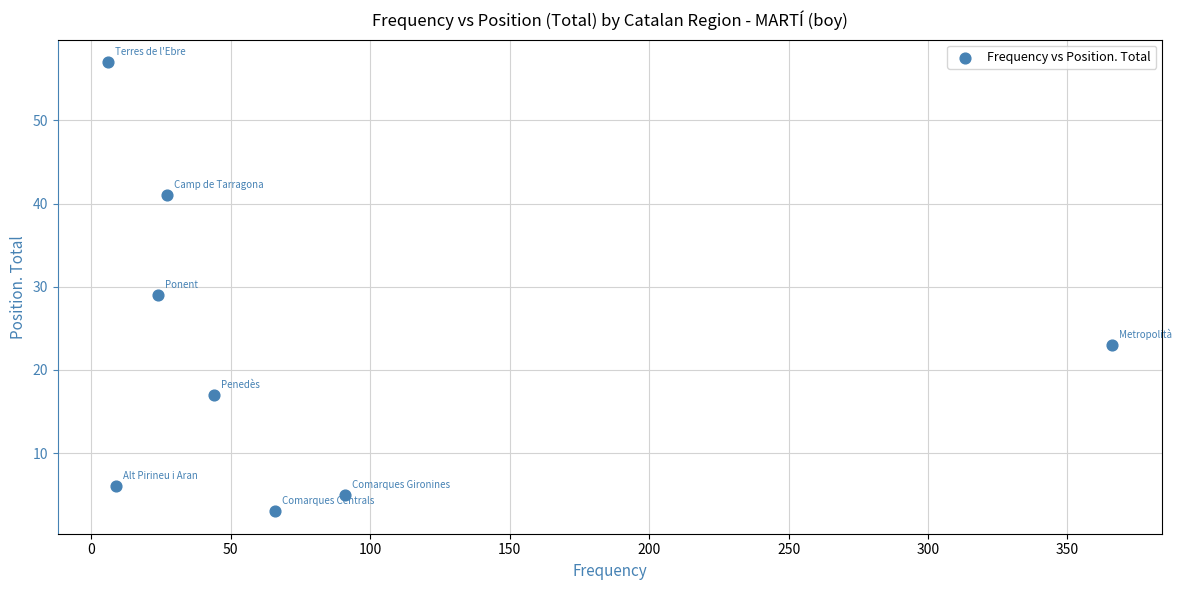

What is the range of X values (max minus min)?

360